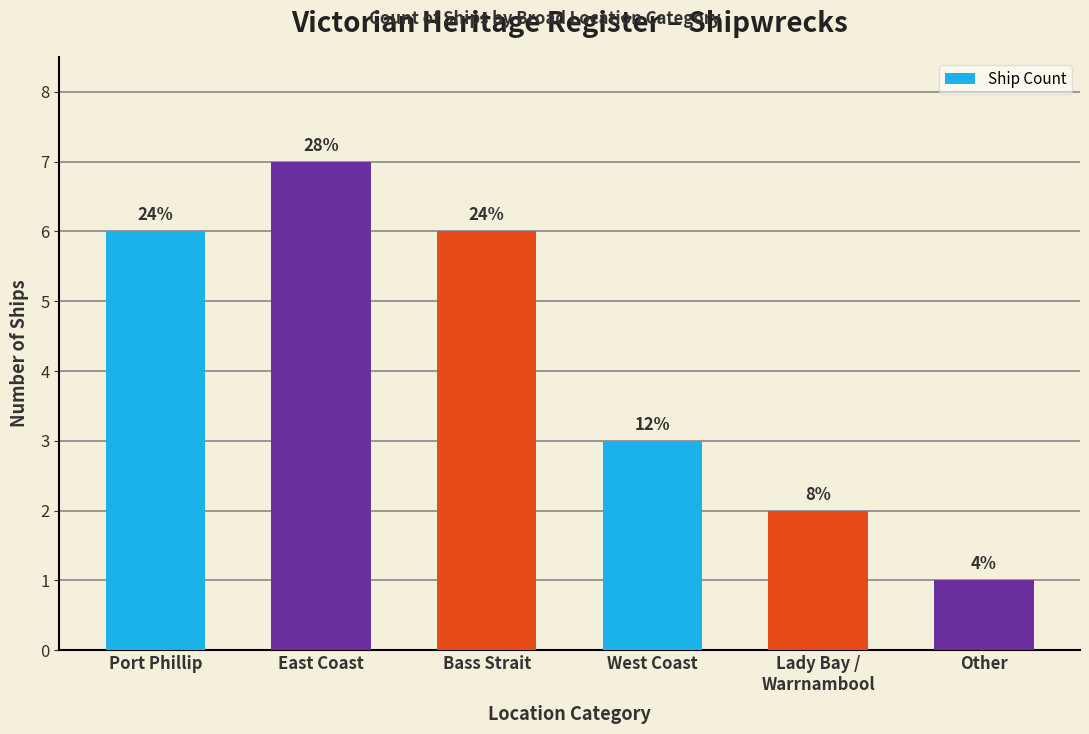

What is the sum of all values?

25